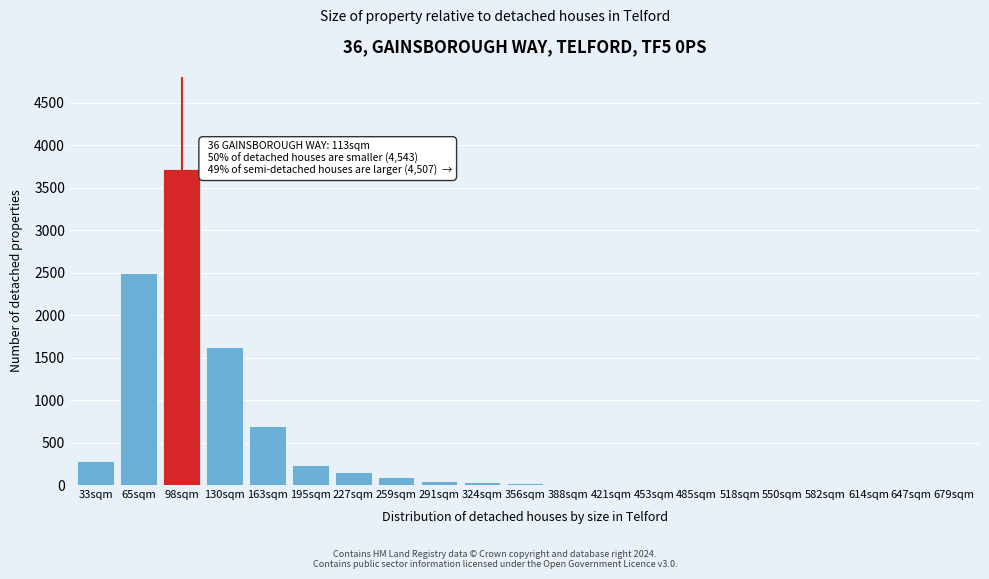

True or false: the data shows 1 at 679sqm.

True